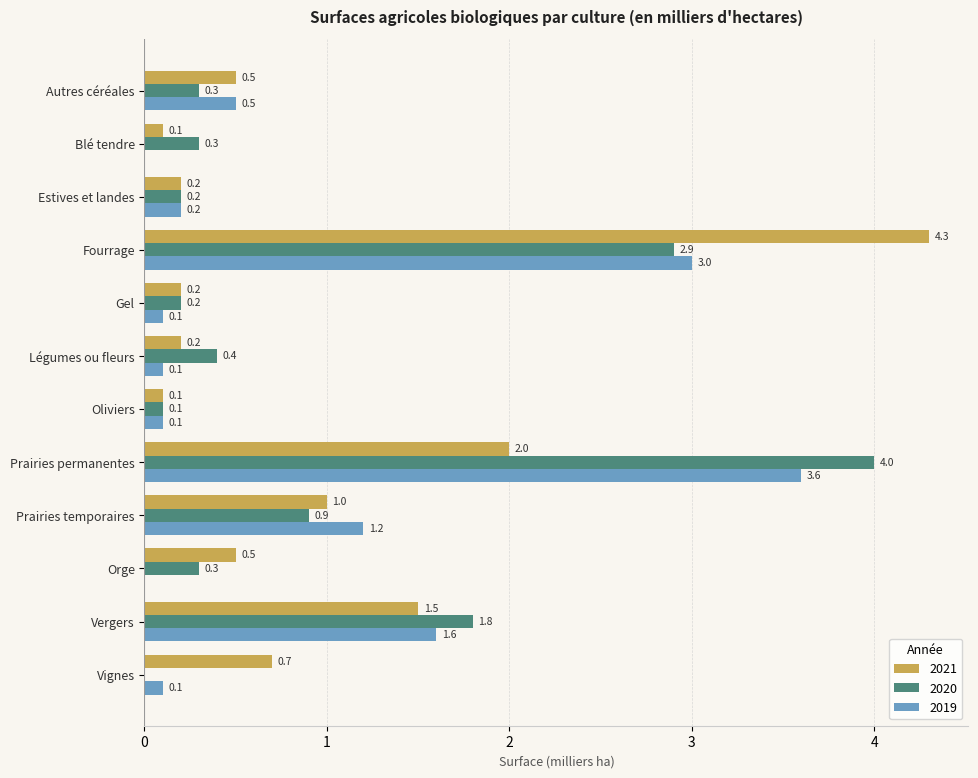

What is the total value across all series at Blé tendre?

0.4